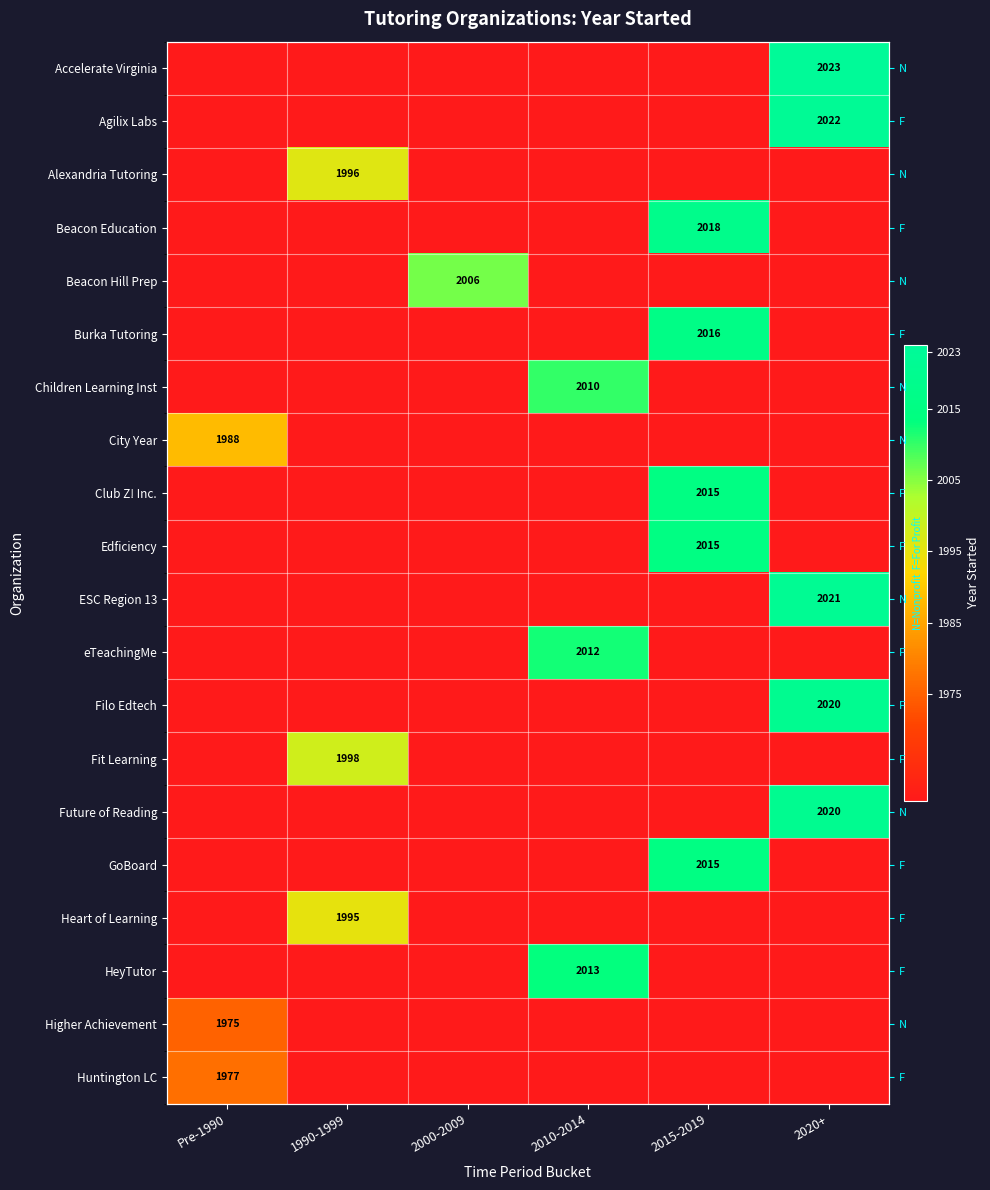

How many values in the GoBoard series exceed 1960?

1